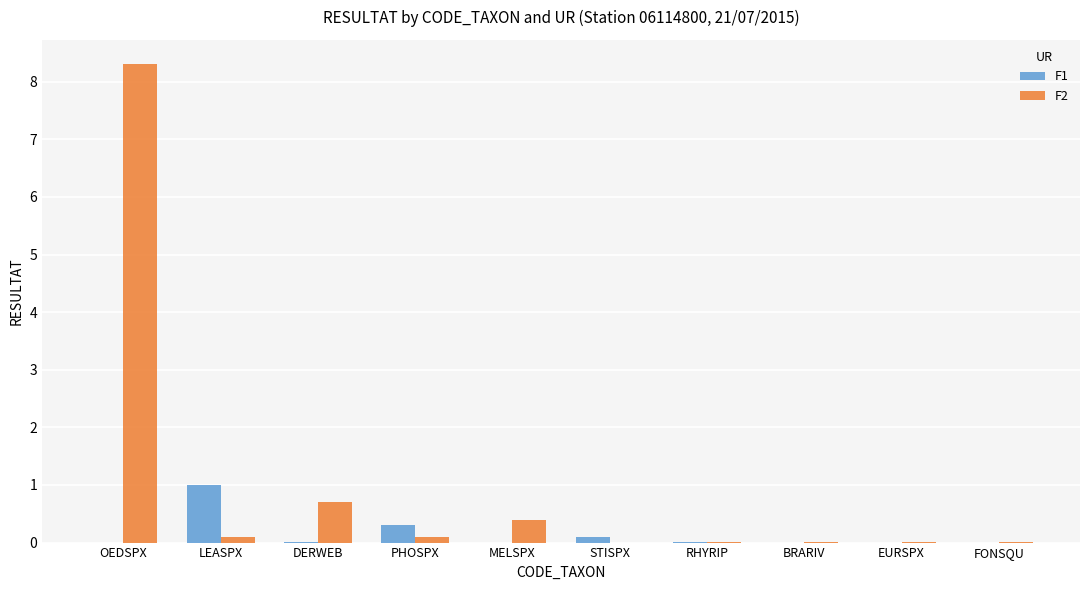

Where is F2 nearest to the value 4?

DERWEB